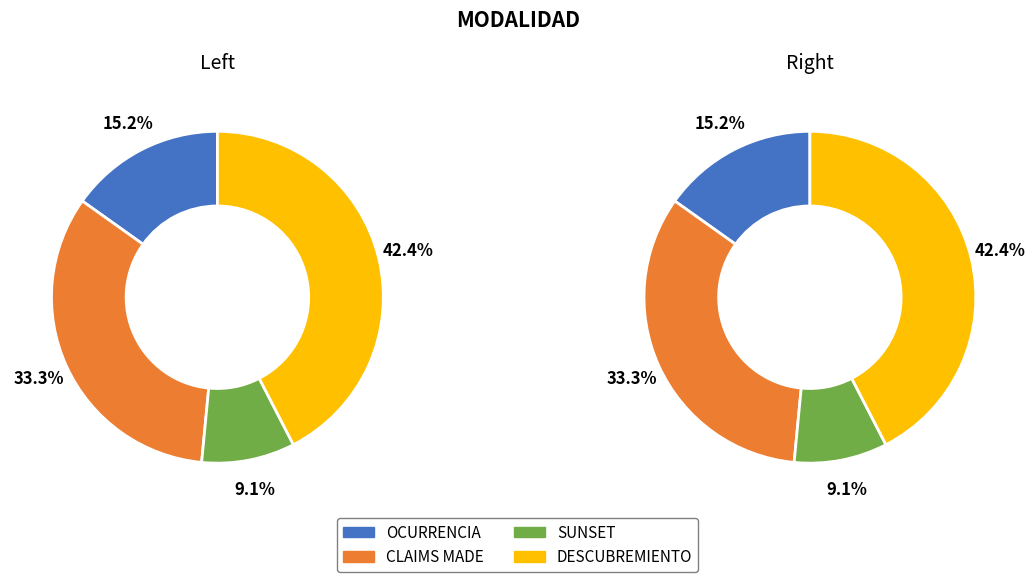

Is it true that OCURRENCIA is 24% of the pie?

False